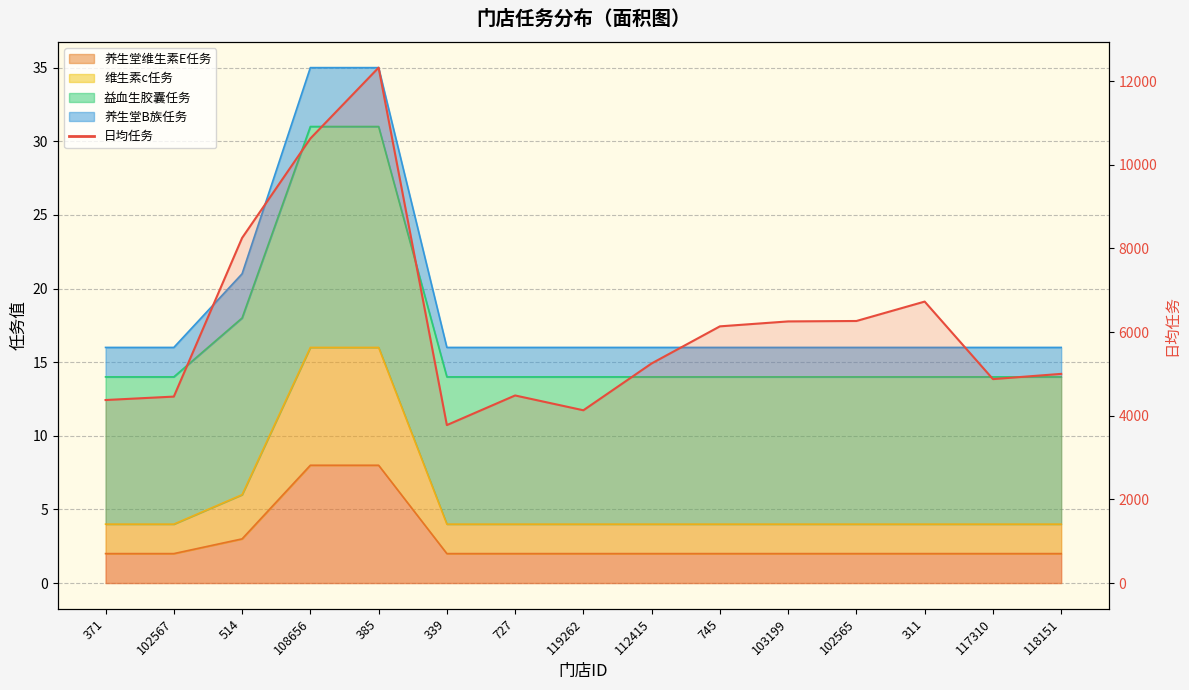

The 维生素c任务 series shows 7 at 745. True or false?

False